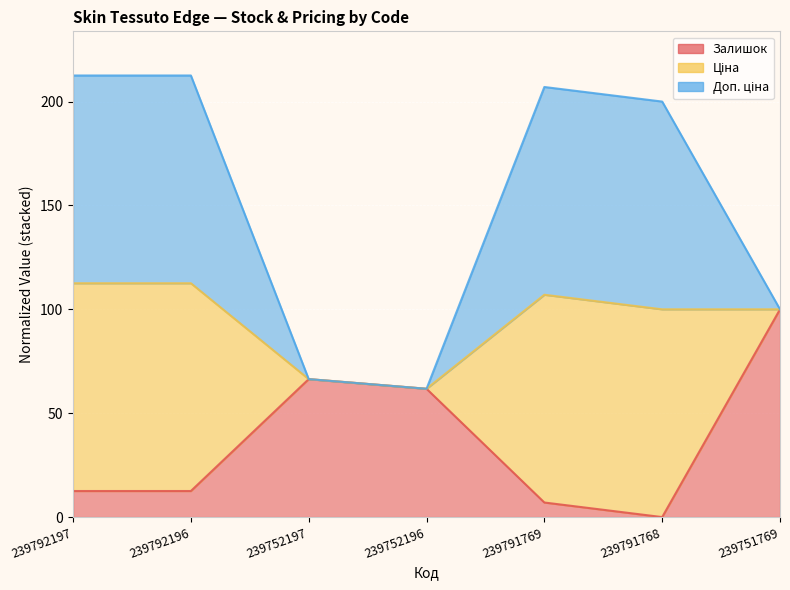

True or false: Залишок and Ціна cross at least once.

False